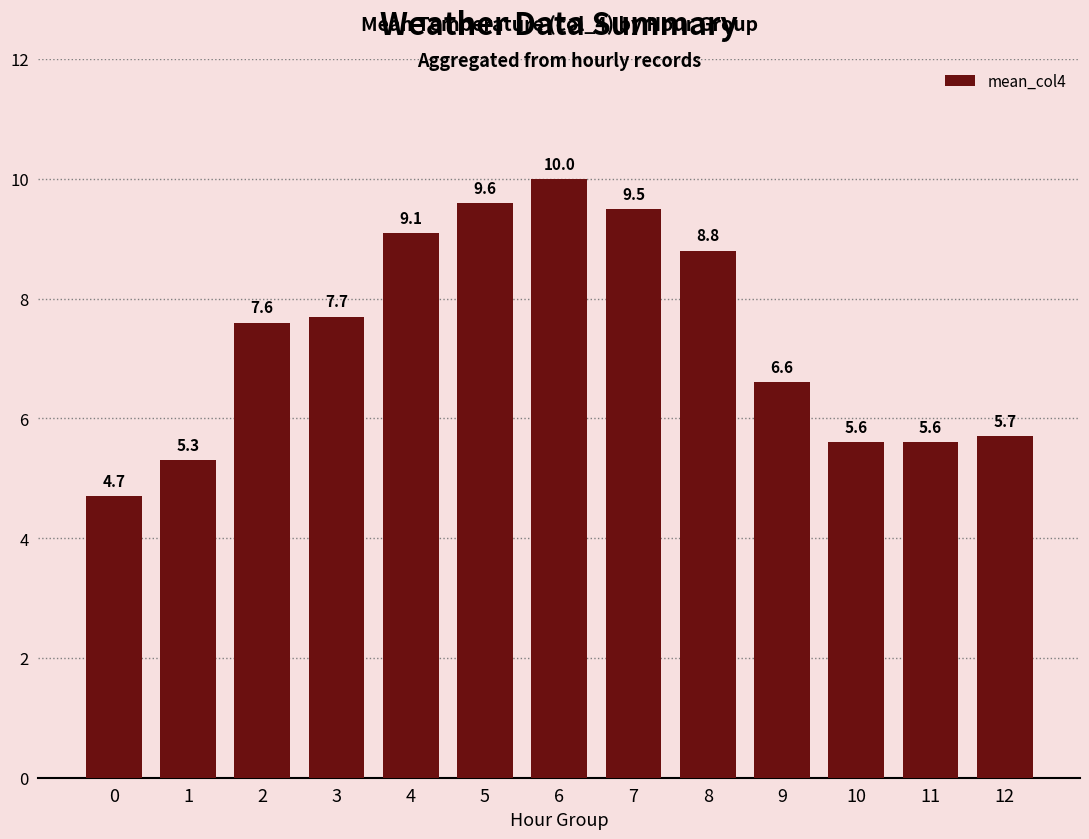

The value at 6 is 10.0. True or false?

True